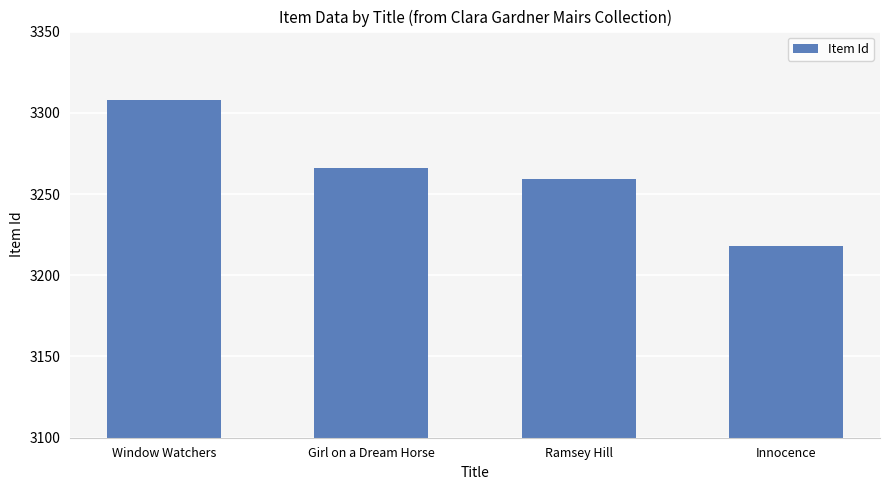

Reading left to right, transcribe all the data shown in this chart.

Window Watchers=3308	Girl on a Dream Horse=3266	Ramsey Hill=3259	Innocence=3218